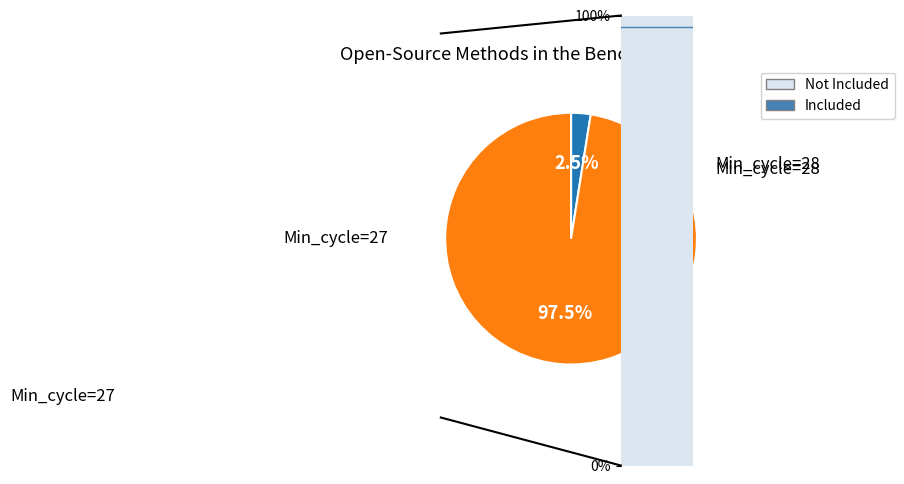

To the nearest percent, what is the average slice percentage?

50%